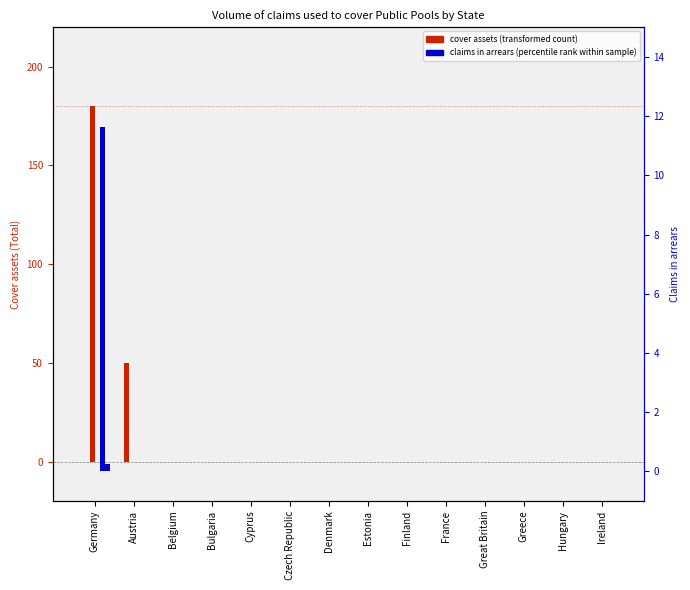

Which series has the widest spread of values?

Local authorities